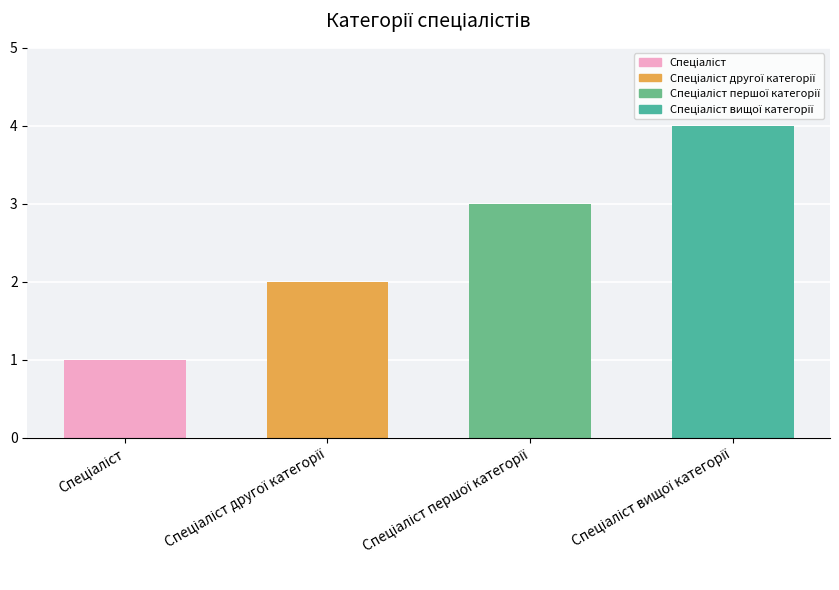

Count the number of categories in the chart.

4